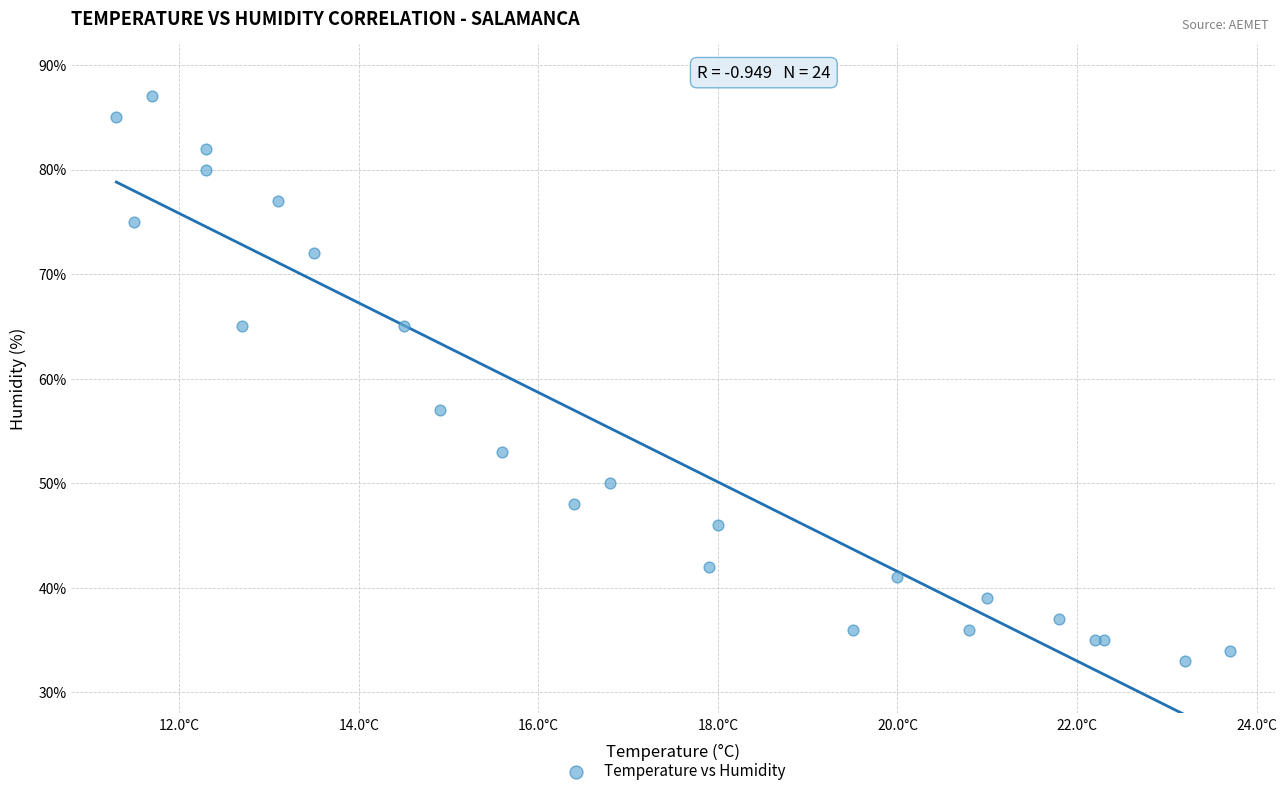

What Y value in the scatter plot is closest to 60?

57